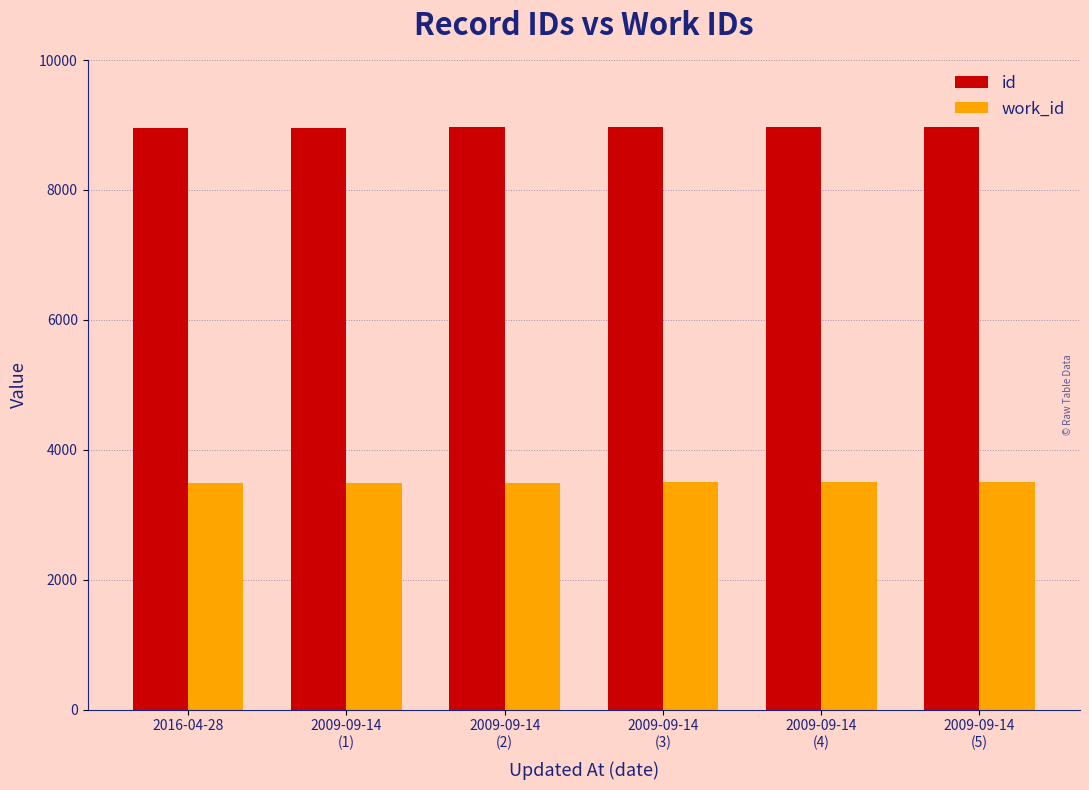

At how many categories does at least one series exceed 8329?

6